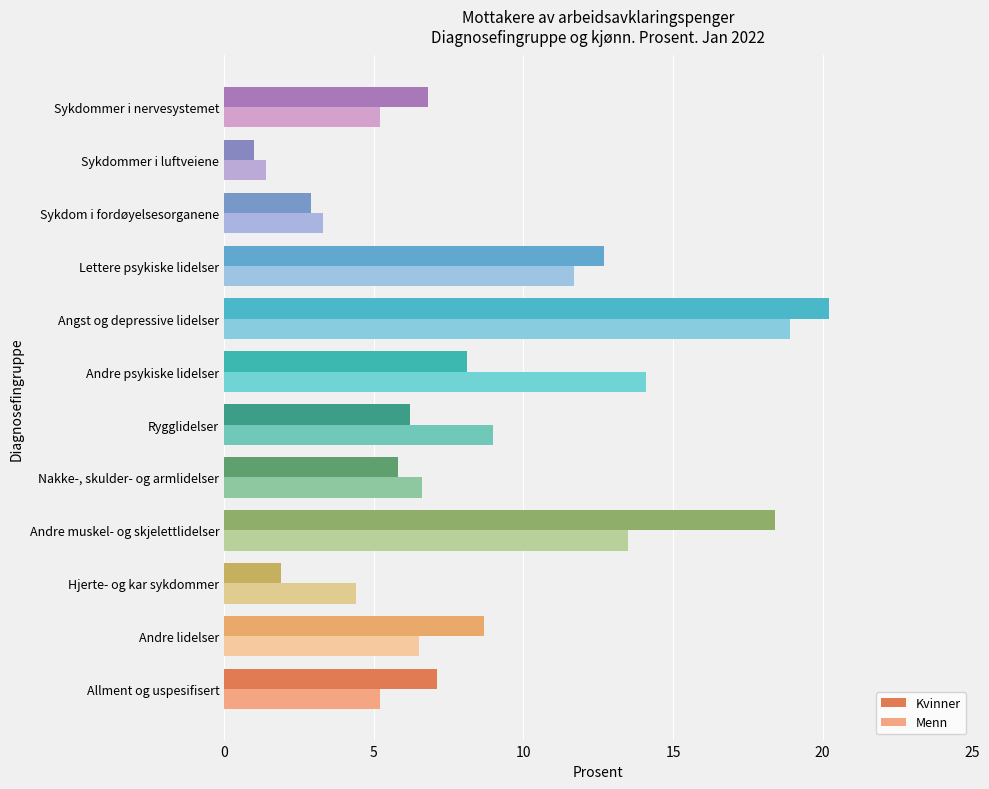

What are all the series names shown in the legend?

Kvinner, Menn